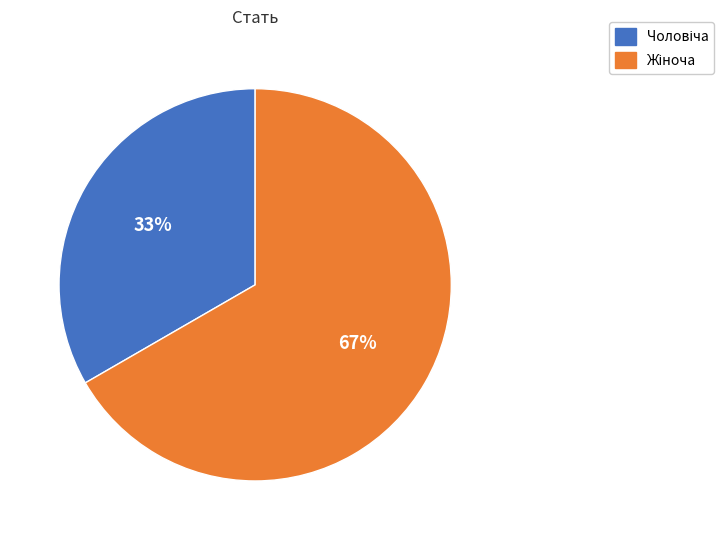

Does any single category account for the majority?

Yes